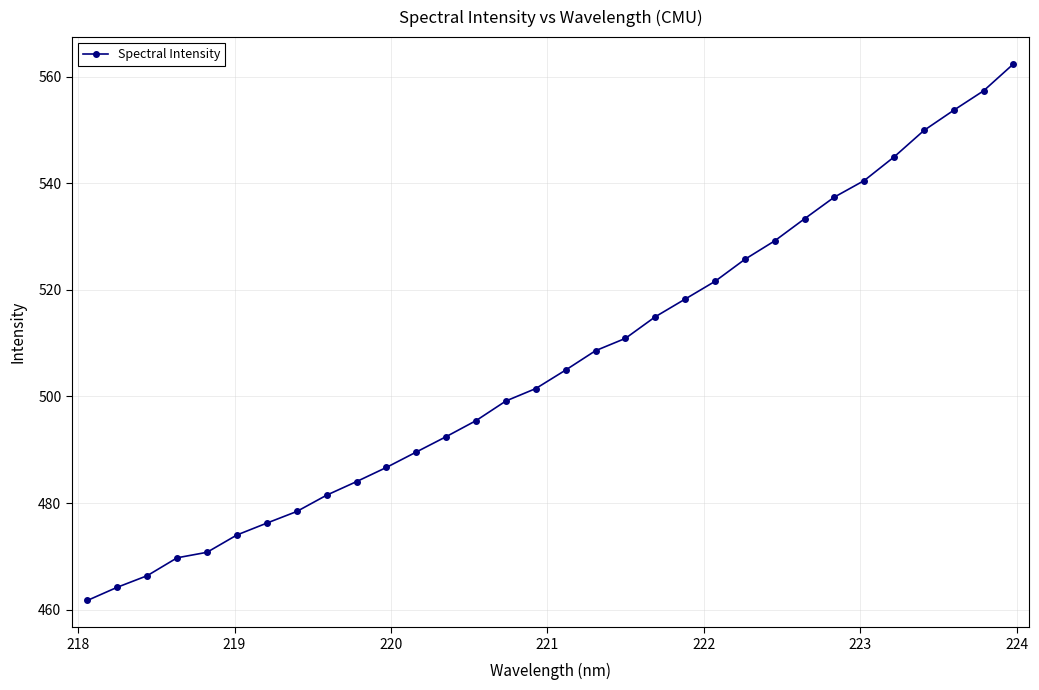

What is the value of the 25th point from the left?

533.3